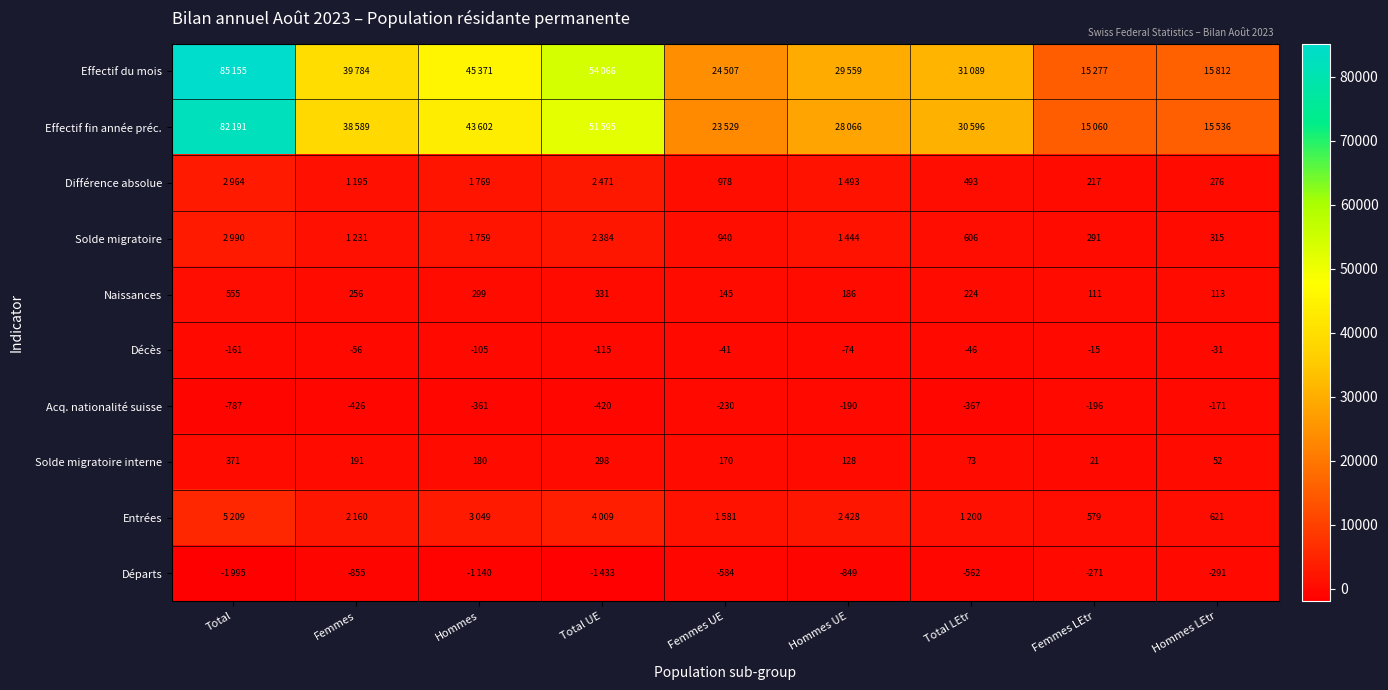

What is the lowest value of the Solde migratoire interne series?

21